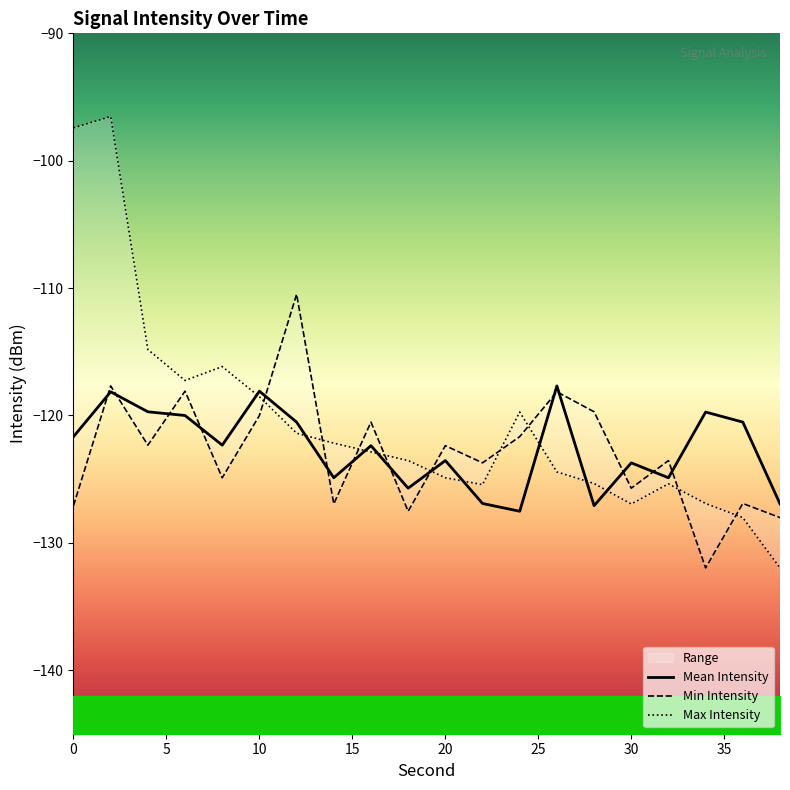

Does the chart have visible grid lines?

No